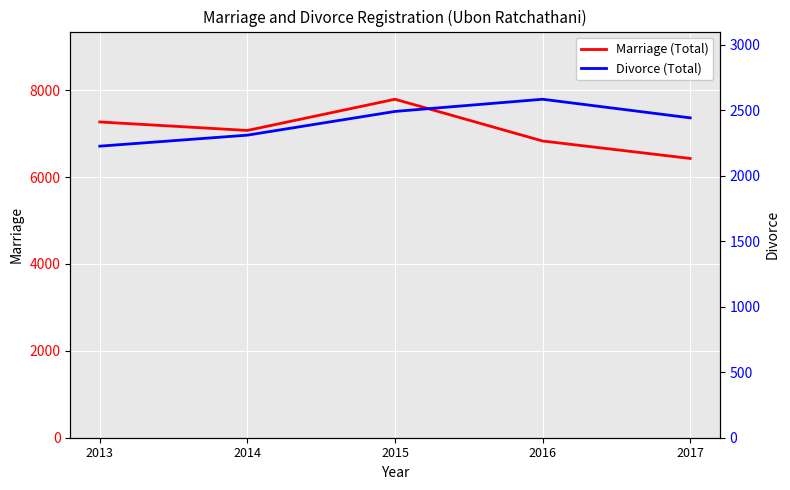

What is the approximate value of Marriage (Total) at 2013, to the nearest 10?

7270